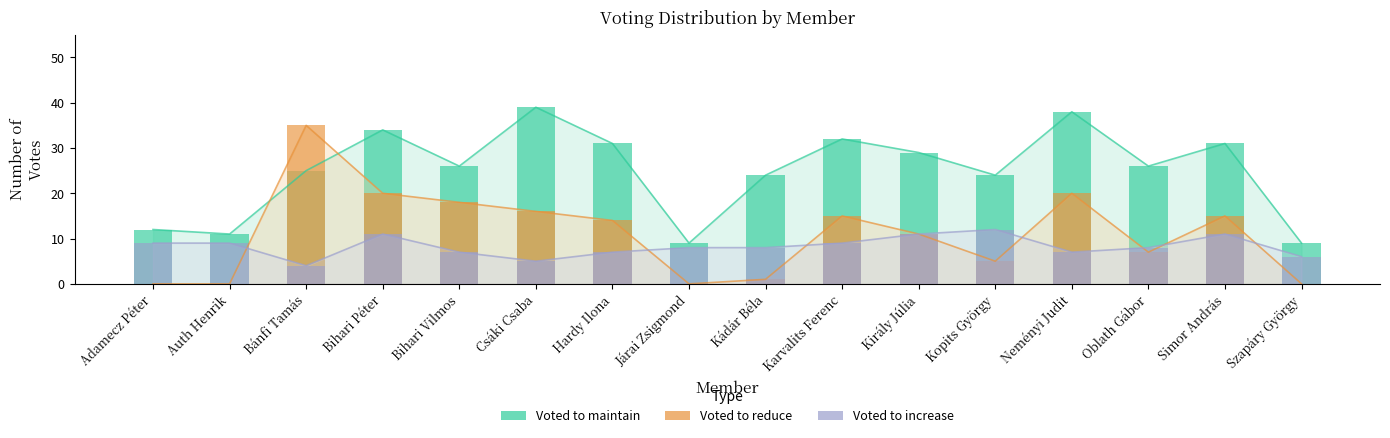

What is the difference between the Voted to increase values at Járai Zsigmond and Hardy Ilona?

1